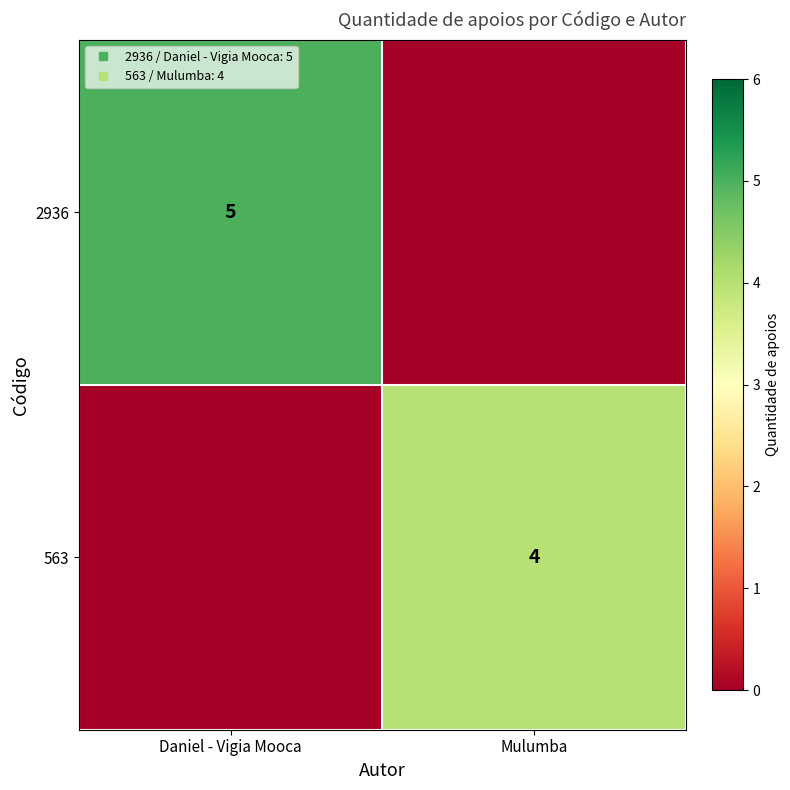

Is the value of 563 at Daniel - Vigia Mooca greater than the value of 2936 at Mulumba?

No